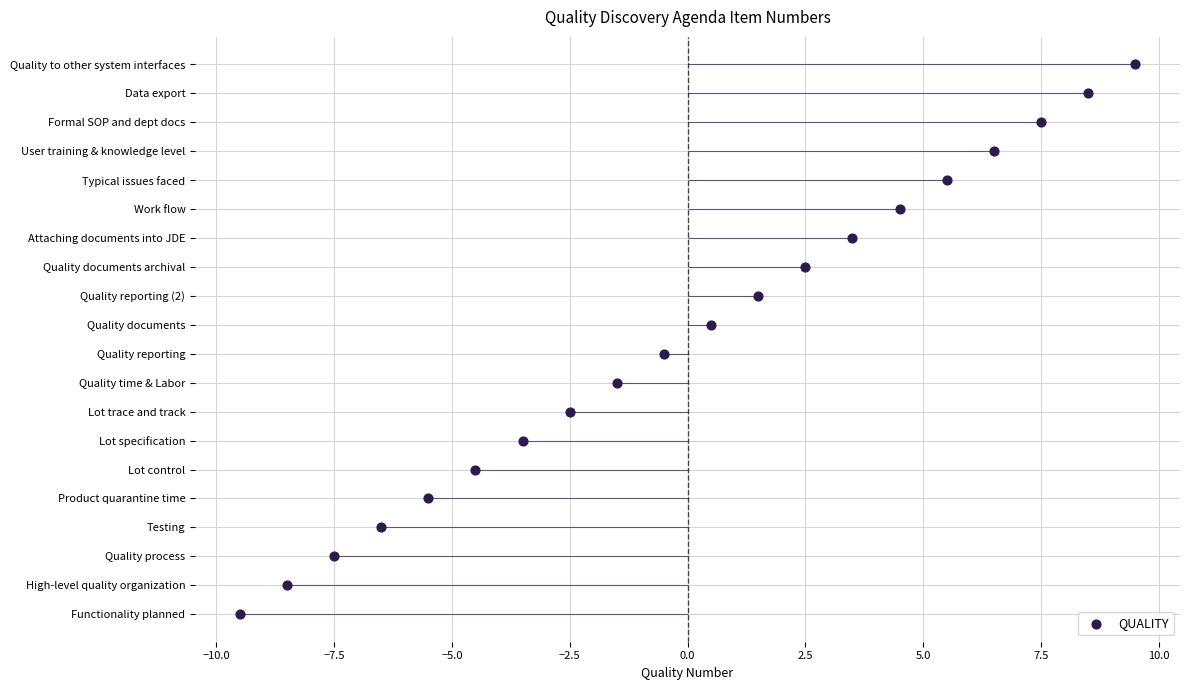

Which has a higher value, 17 or 0.0?

17